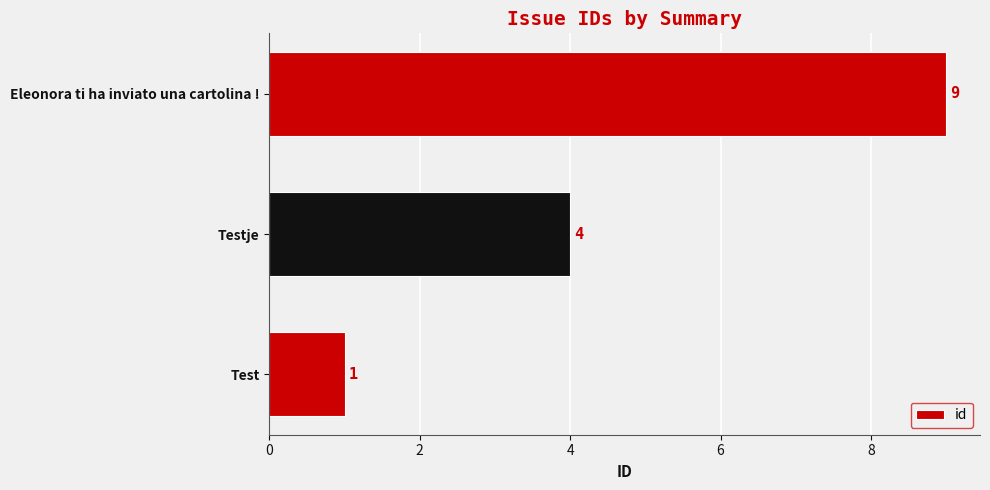

List the labels in order of value, largest first.

Eleonora ti ha inviato una cartolina !, Testje, Test